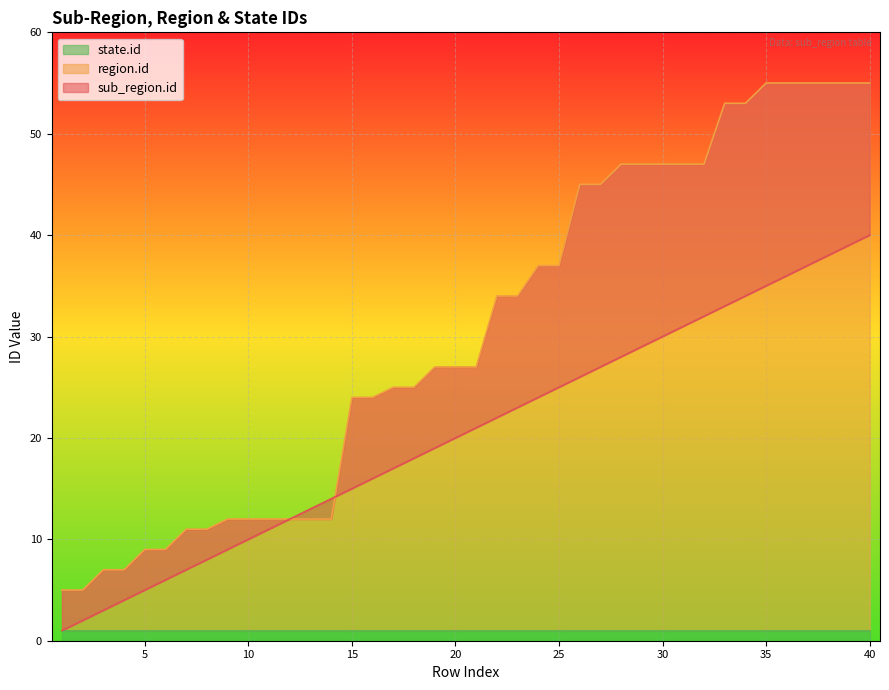

What is the sum of the sub_region.id values at 8 and 7?

15